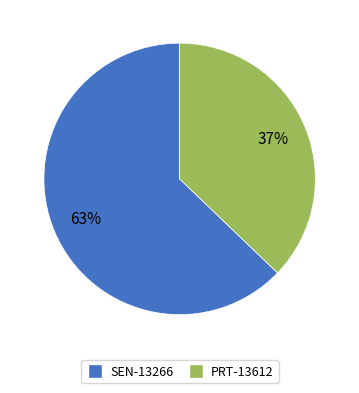

Between PRT-13612 and SEN-13266, which is larger?

SEN-13266